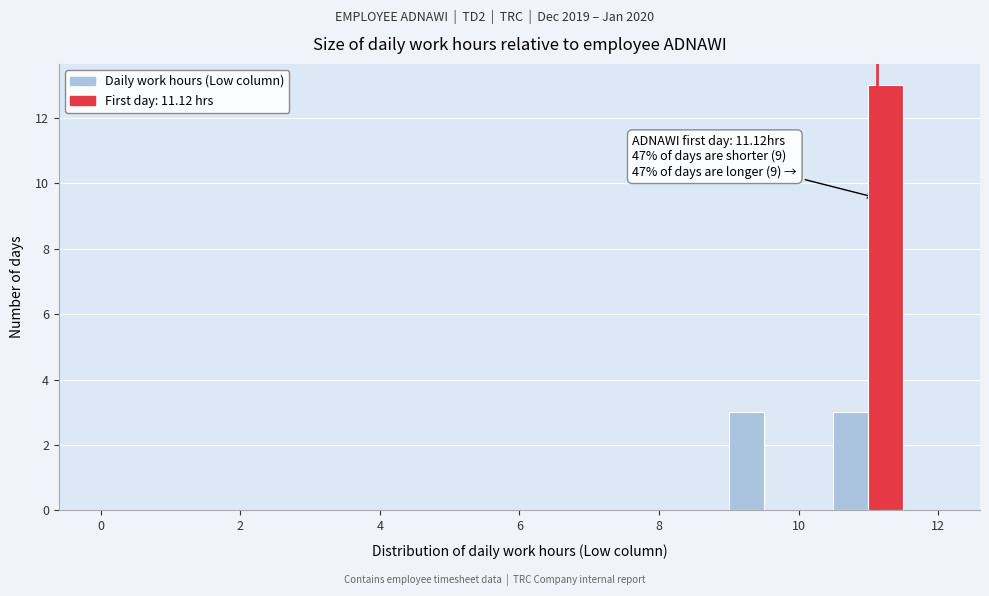

Around what value on the x-axis is the tallest bar? Give the approximate position of its centre, as read against the axis.

11.2